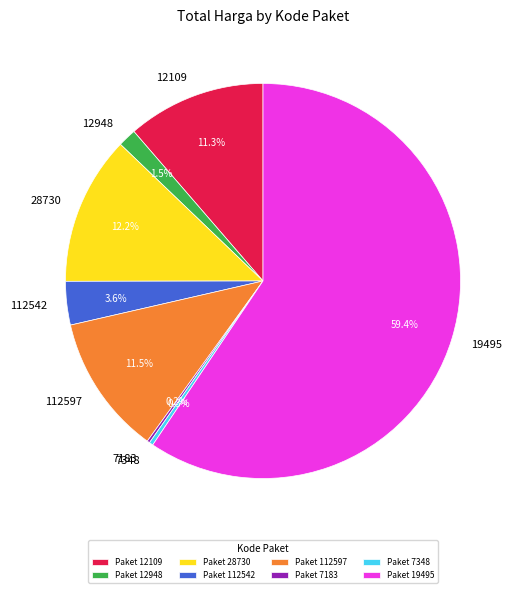

What is the ratio of the value at 28730 to the value at 12948?

8.1